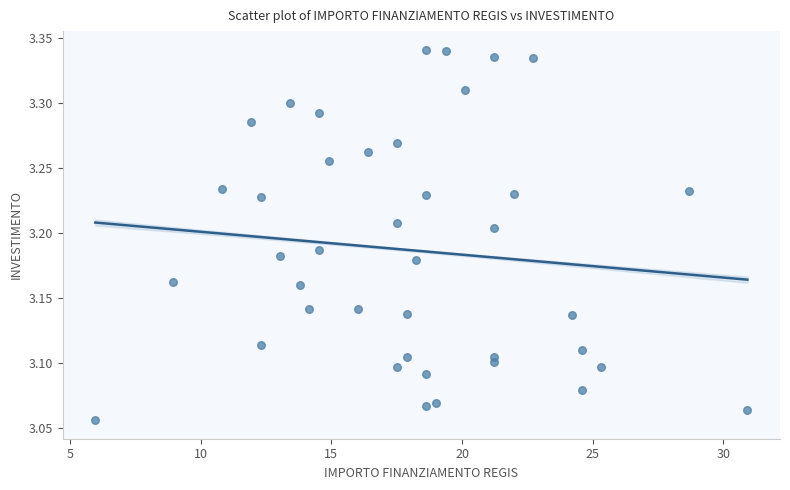

What is the range of Y values (max minus min)?

0.3